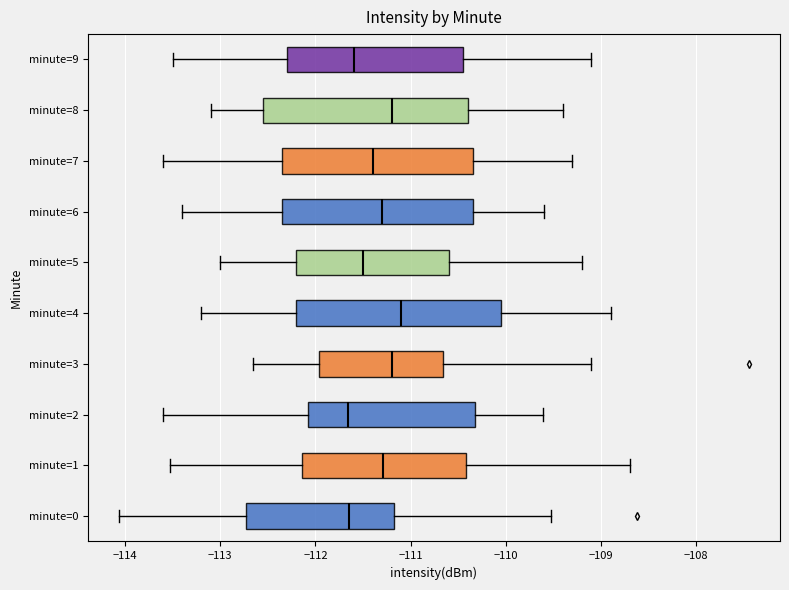

Reading bottom to top, read every box against the x-axis: the position of its median line, the range the box covers, and the ends of its whiskers. The values are not printed on the chart, so give them approximately, as read against the axis.

minute=0: median -111.6, box -112.7 to -111.2, whiskers -114.1 to -109.5
minute=1: median -111.3, box -112.1 to -110.4, whiskers -113.5 to -108.7
minute=2: median -111.7, box -112.1 to -110.3, whiskers -113.6 to -109.6
minute=3: median -111.2, box -112.0 to -110.7, whiskers -112.7 to -109.1
minute=4: median -111.1, box -112.2 to -110.0, whiskers -113.2 to -108.9
minute=5: median -111.5, box -112.2 to -110.6, whiskers -113.0 to -109.2
minute=6: median -111.3, box -112.3 to -110.3, whiskers -113.4 to -109.6
minute=7: median -111.4, box -112.3 to -110.3, whiskers -113.6 to -109.3
minute=8: median -111.2, box -112.5 to -110.4, whiskers -113.1 to -109.4
minute=9: median -111.6, box -112.3 to -110.4, whiskers -113.5 to -109.1